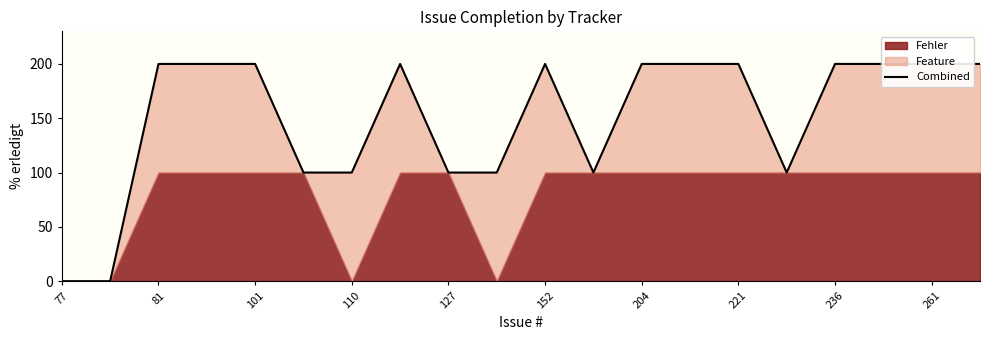

Does the chart display data point markers on the line(s)?

No